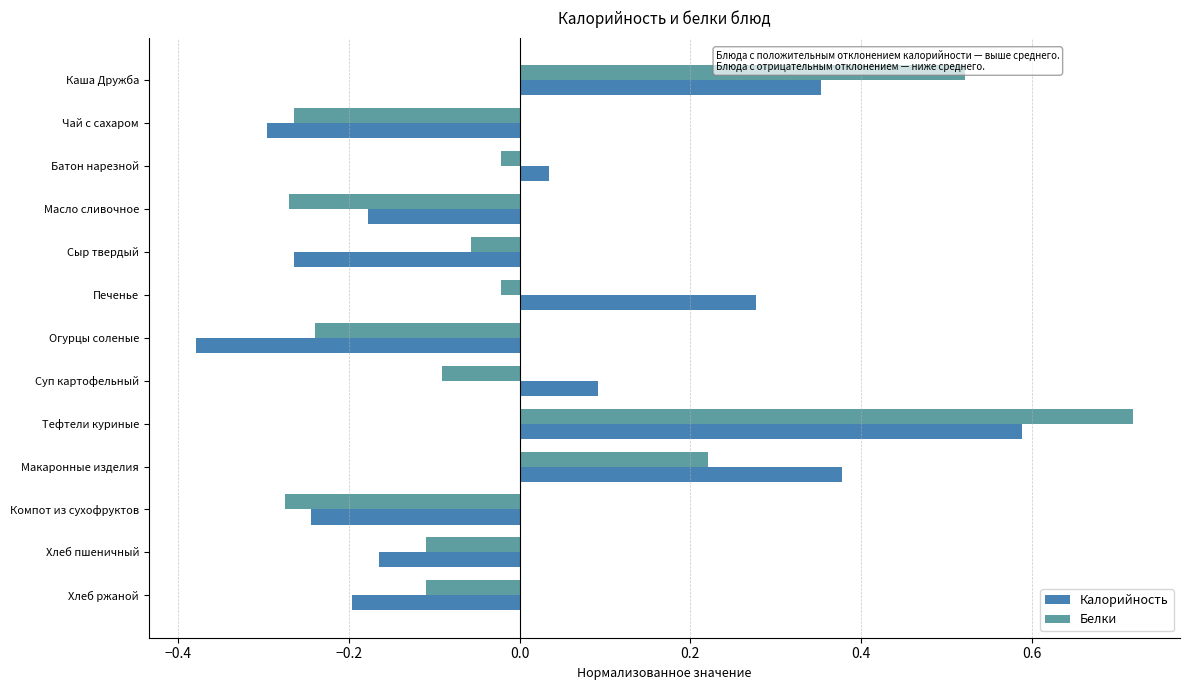

The value of Белки at Масло сливочное is -0.1. True or false?

False